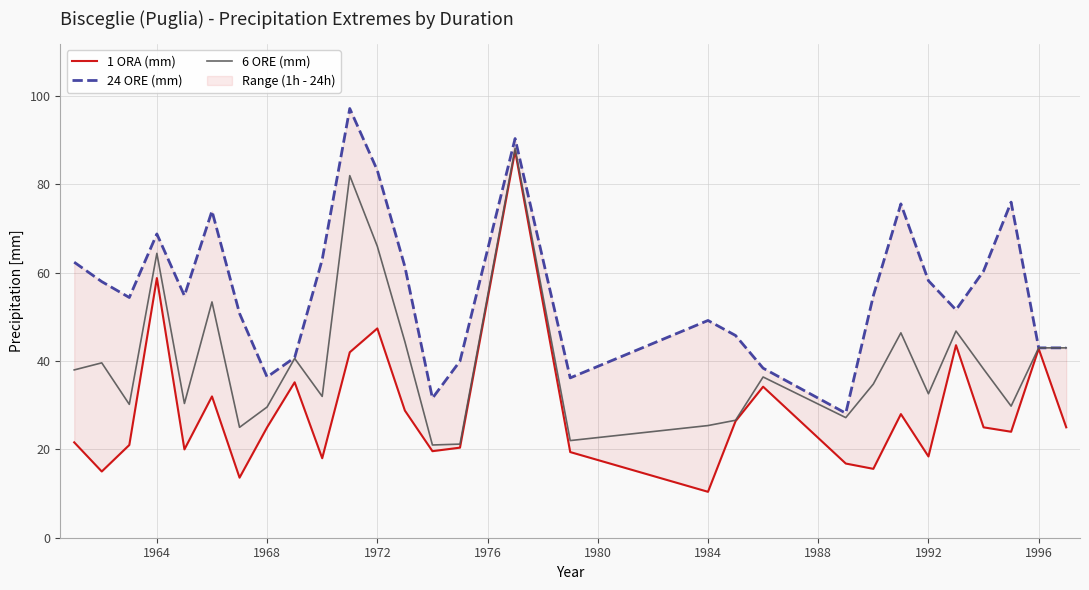

The value of 6 ORE (mm) at 1984 is 25.4. True or false?

True